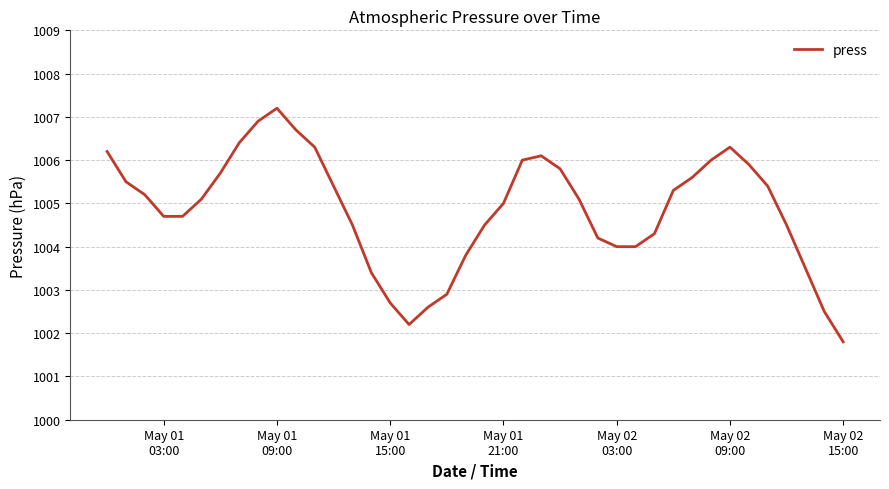

What is the maximum value shown in the chart?

1007.2